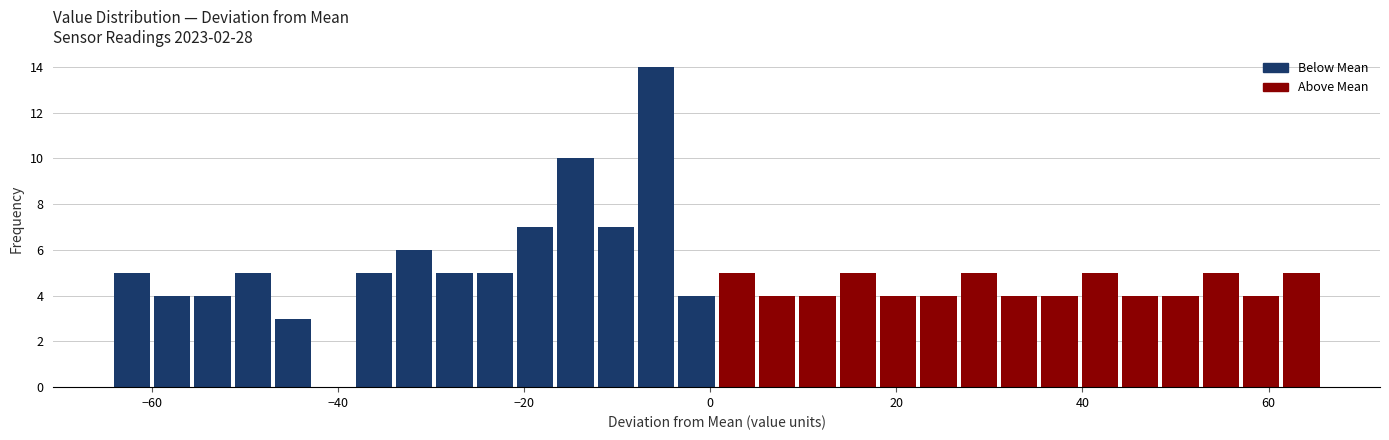

Read against the x-axis, roughly where is the centre of the tallest bar?

-6